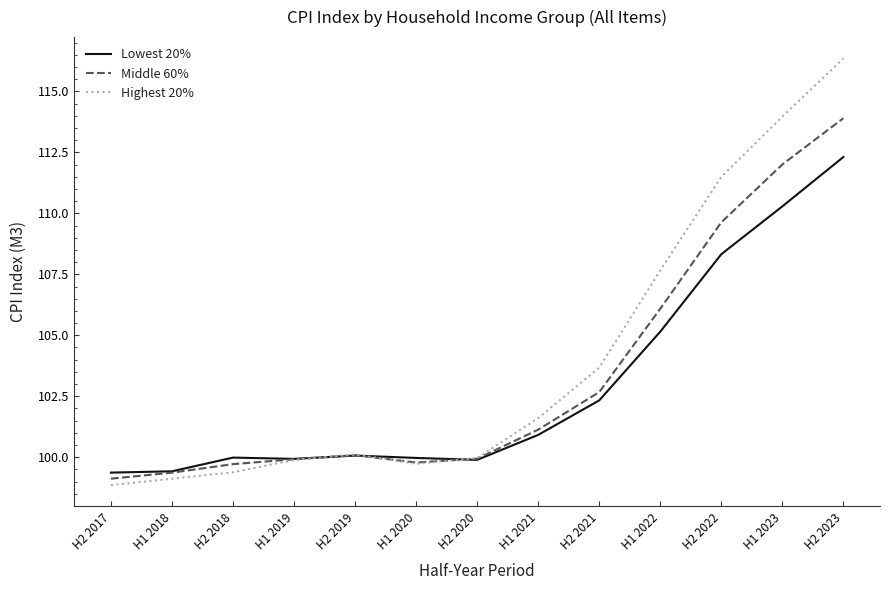

Read the Lowest 20% value at H2 2018.

100.0